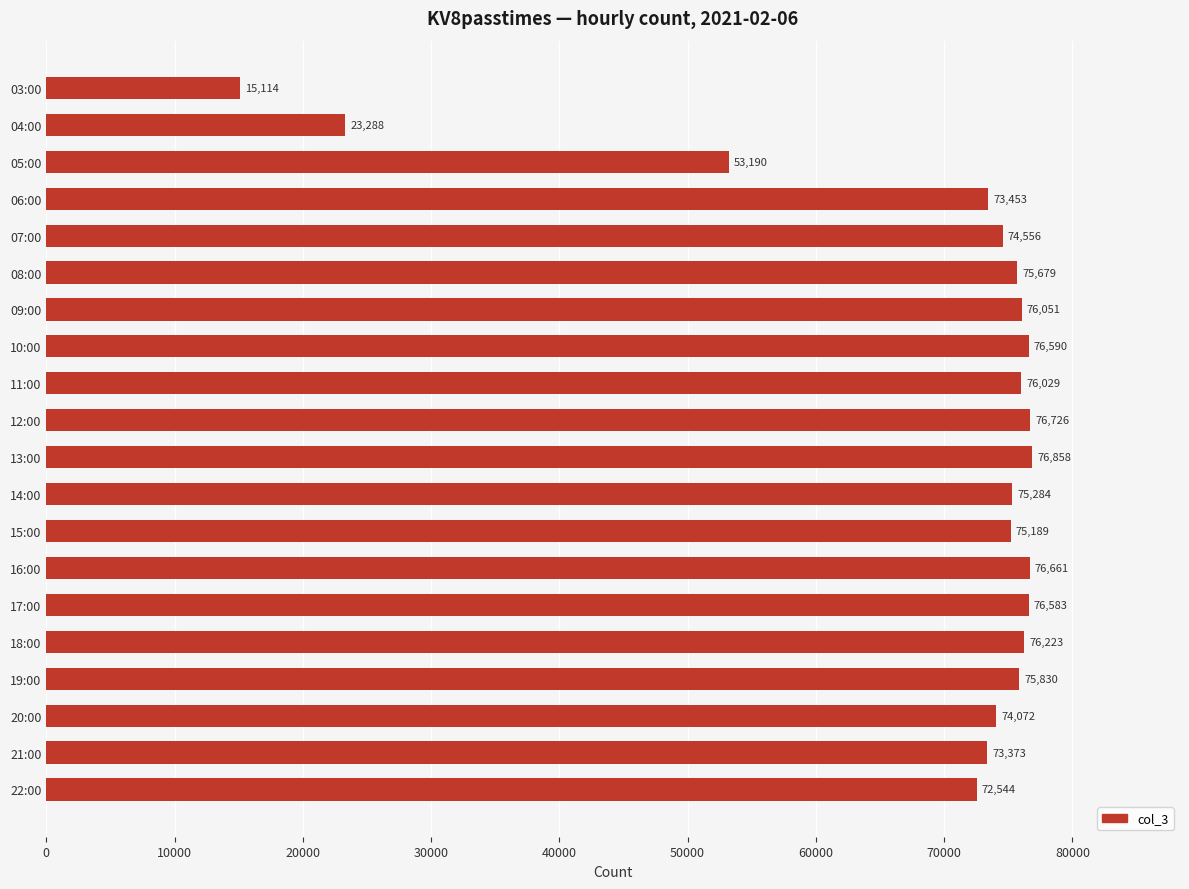

How many bars are there in total?

20